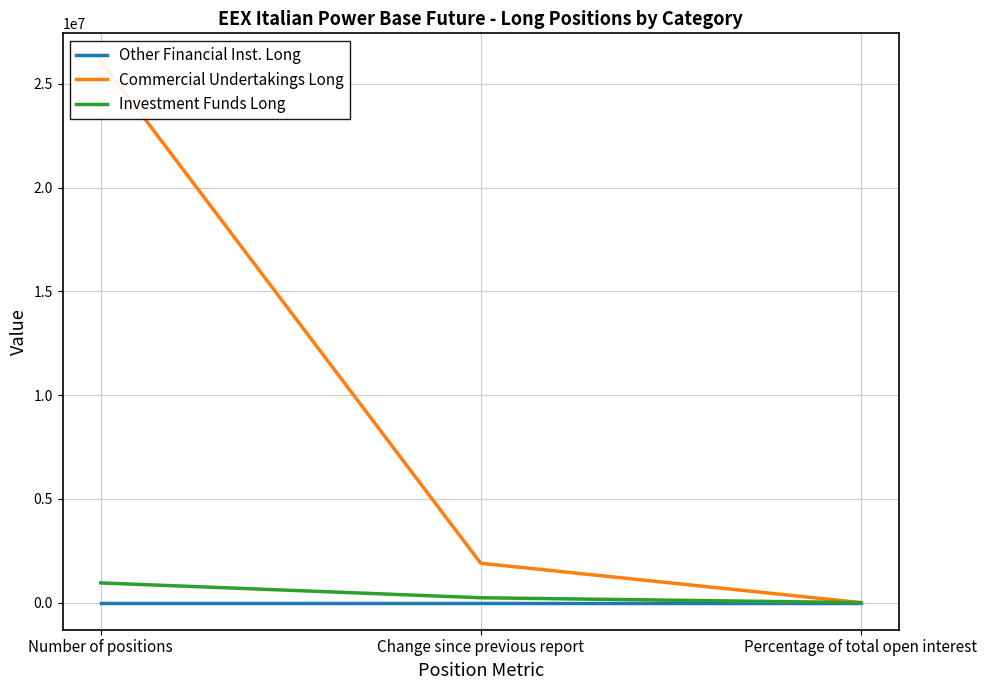

Which category has the lowest value across all series?

Number of positions